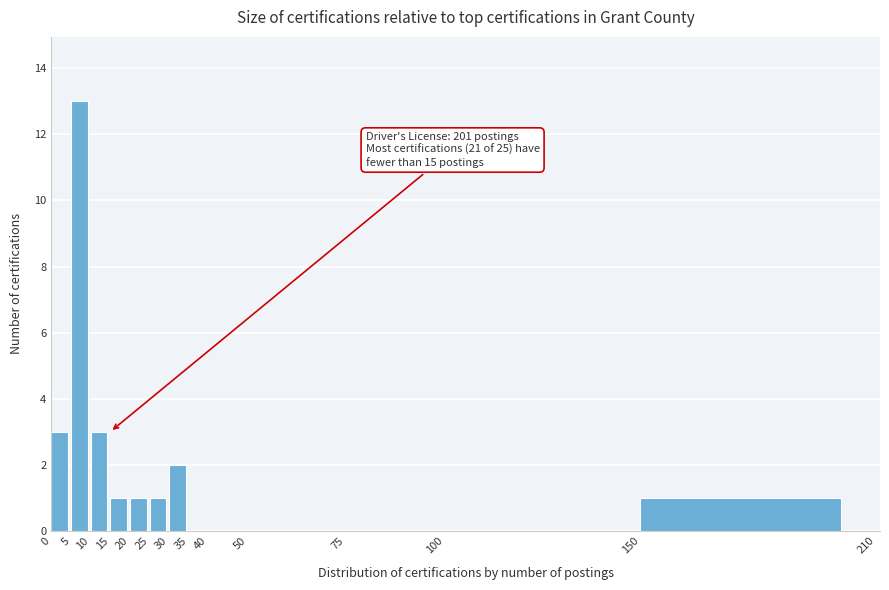

Which range on the x-axis has the tallest bar?

5 to 10